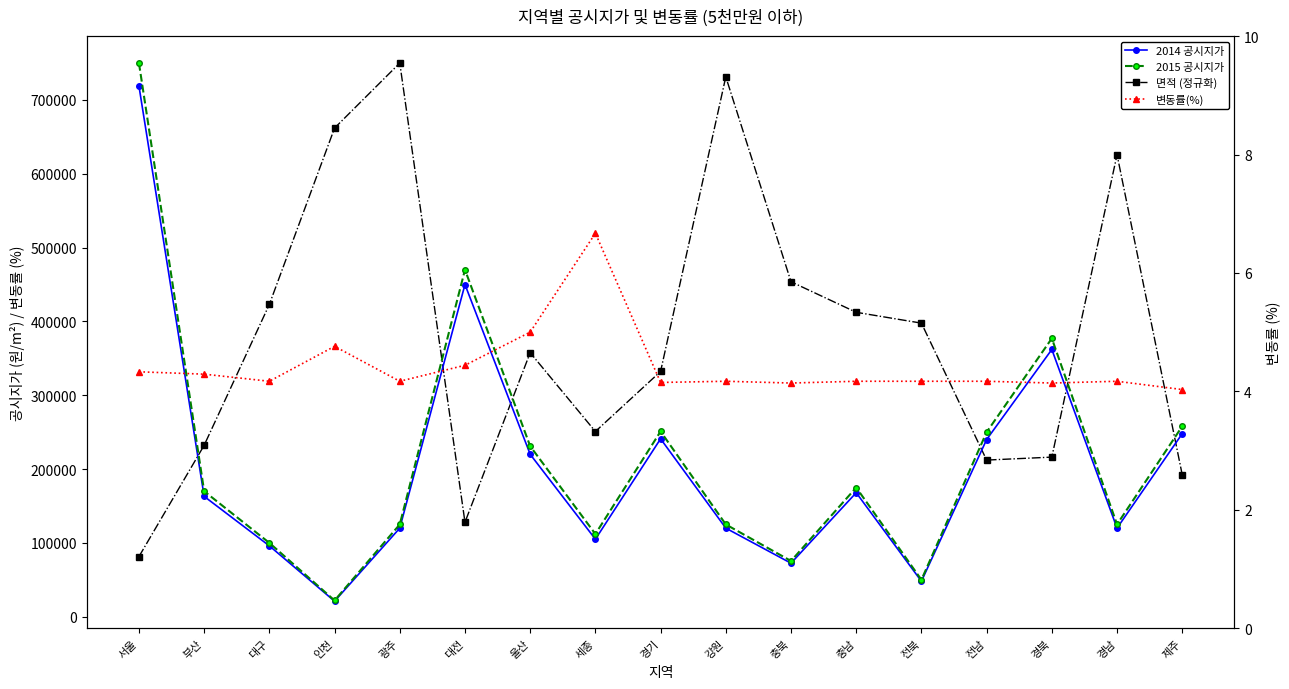

What is the label of the 16th point from the right?

부산